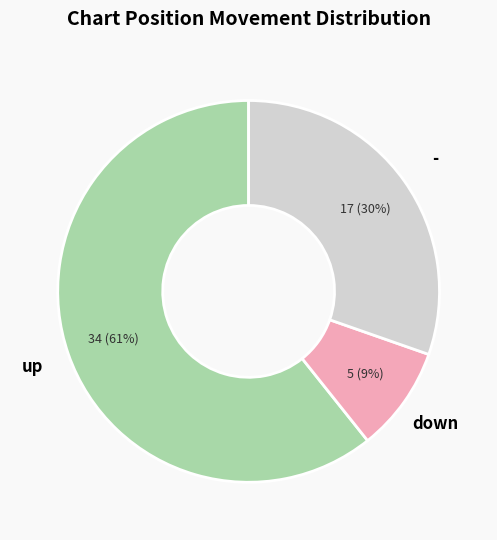

Which category has the smallest portion of the pie?

down